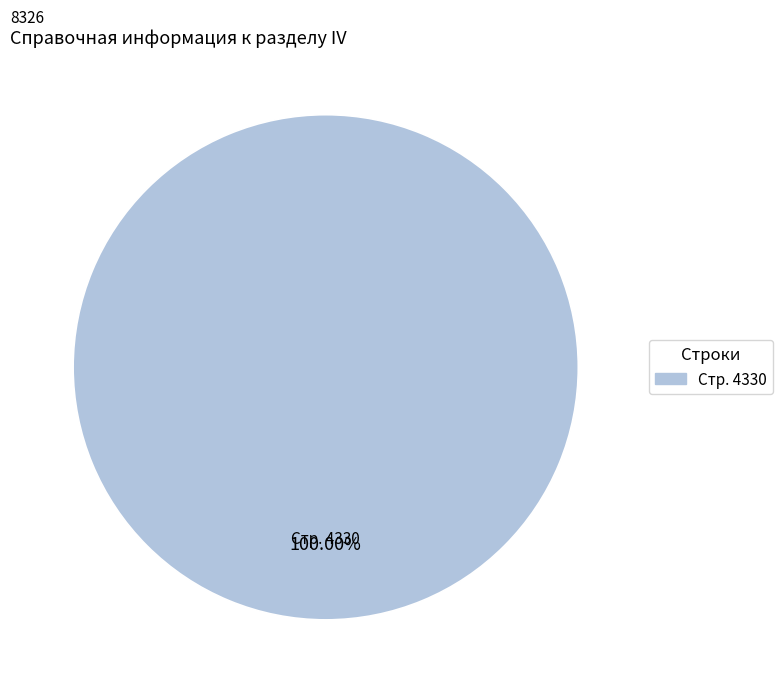

Is there any slice that represents more than half of the pie?

Yes